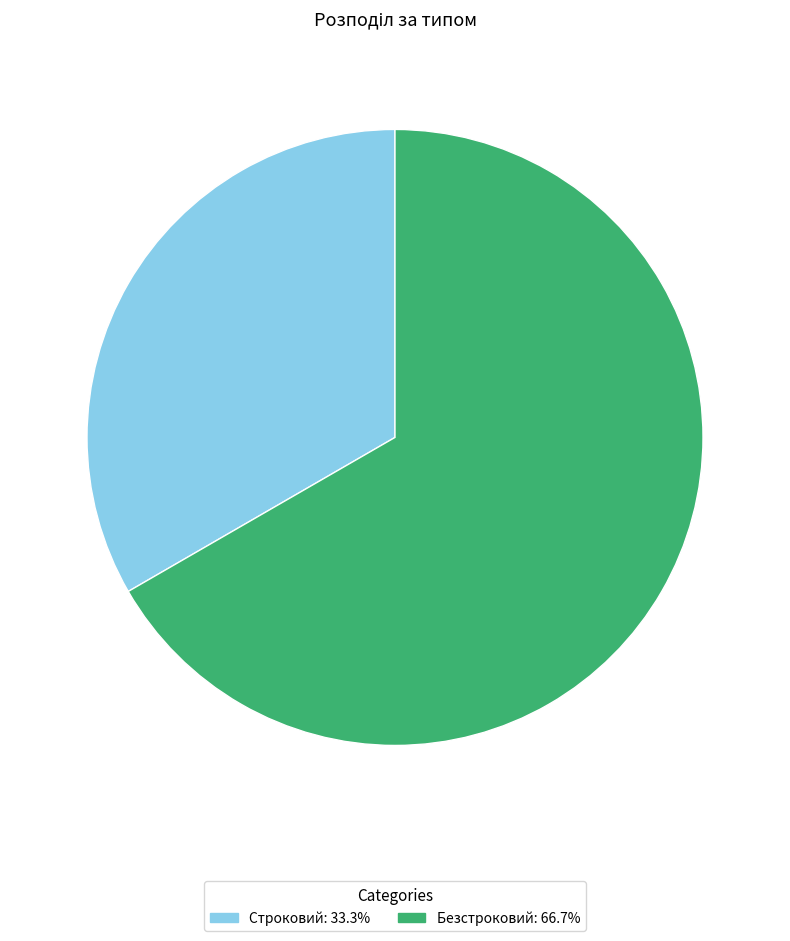

Approximately how many times larger is the value at Безстроковий compared to Строковий?

2.0